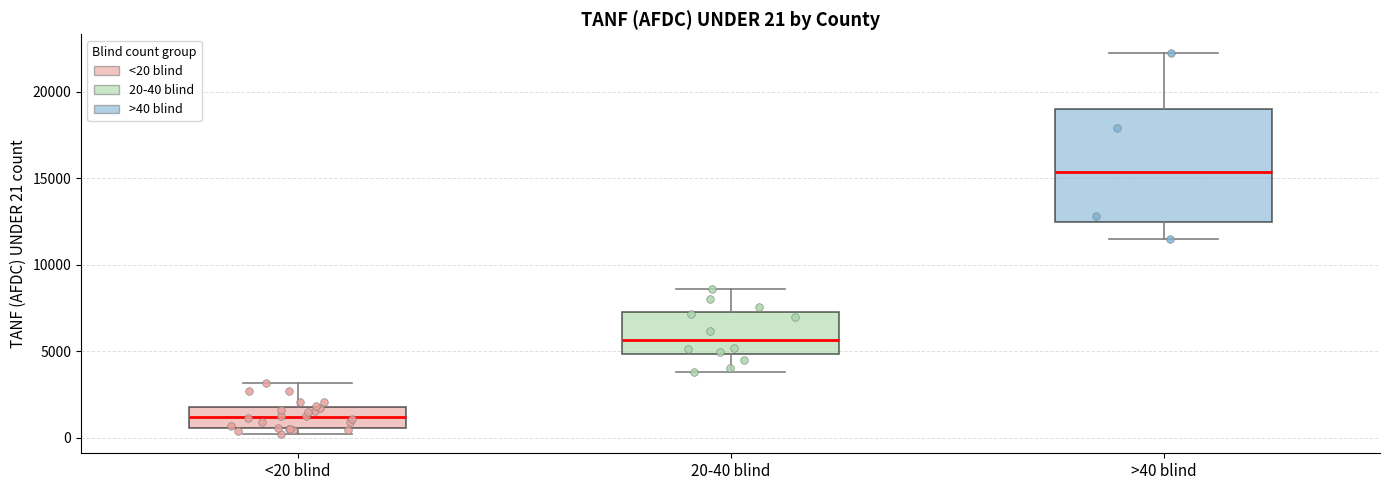

Which box is the tallest, from its lower edge to its upper edge?

>40 blind